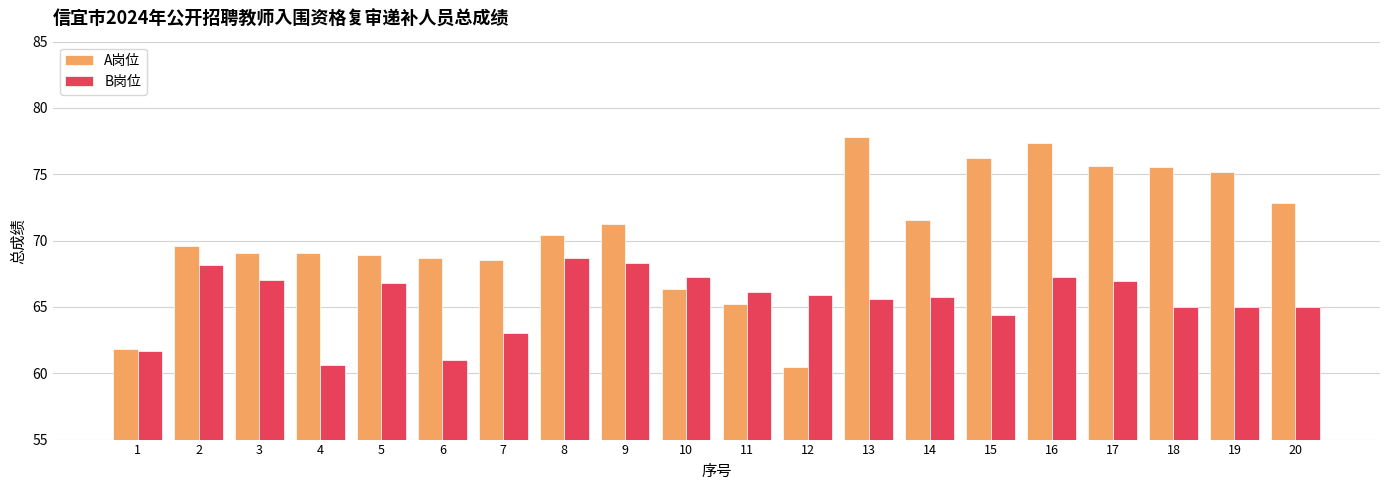

What is the value of the A岗位 bar at the 9th from the left?

71.2